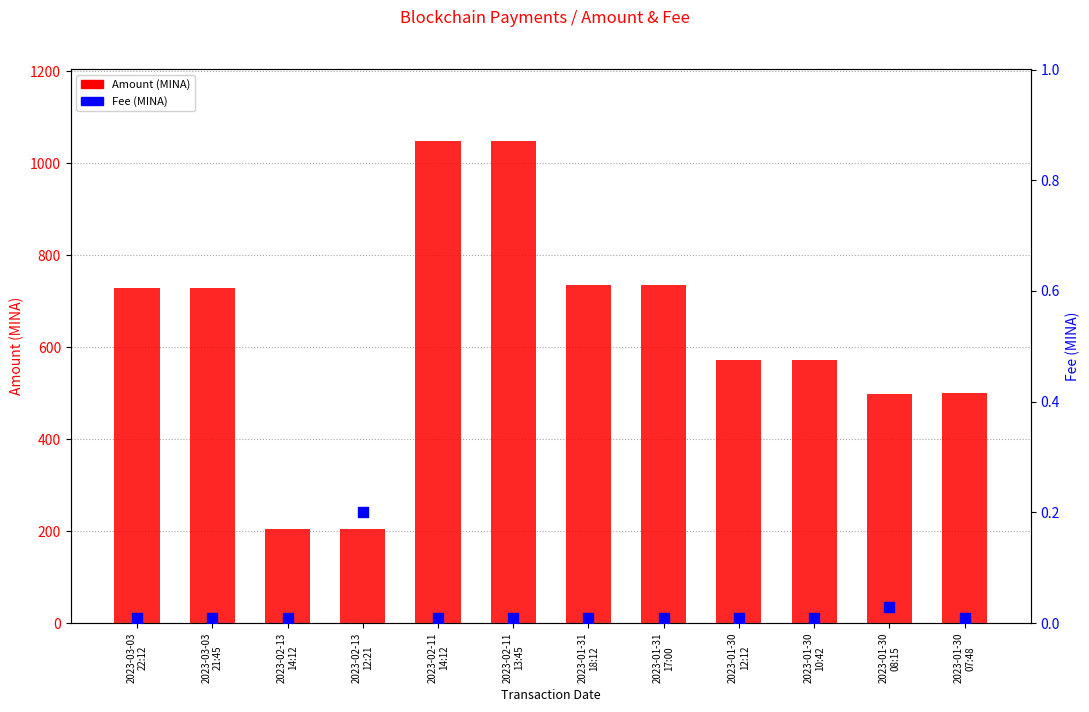

Which series has the widest spread of Y values?

Amount (MINA)